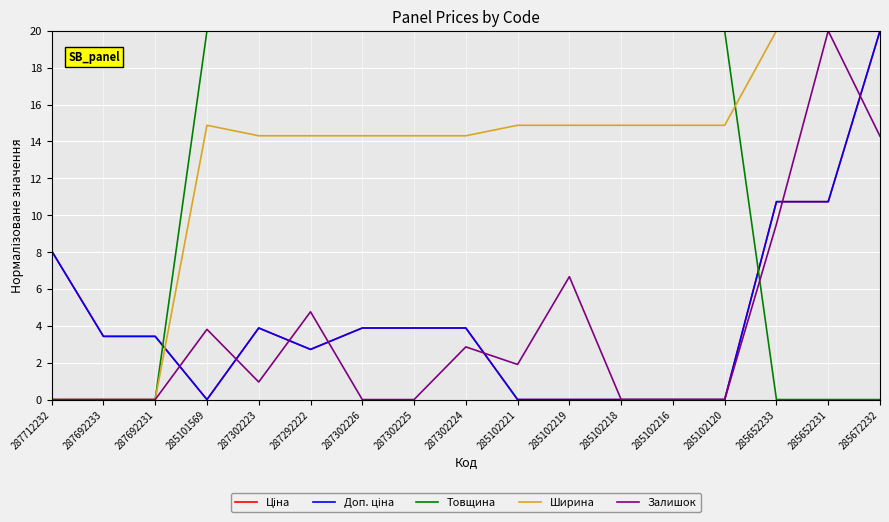

Does the chart have visible grid lines?

Yes